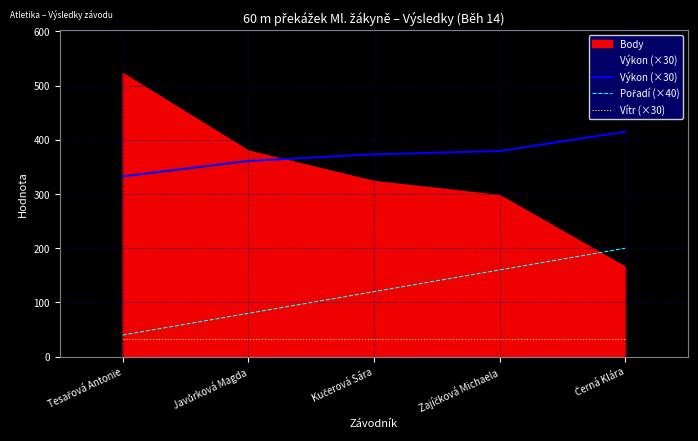

The Pořadí (×40) series shows 200.0 at Černá Klára. True or false?

True